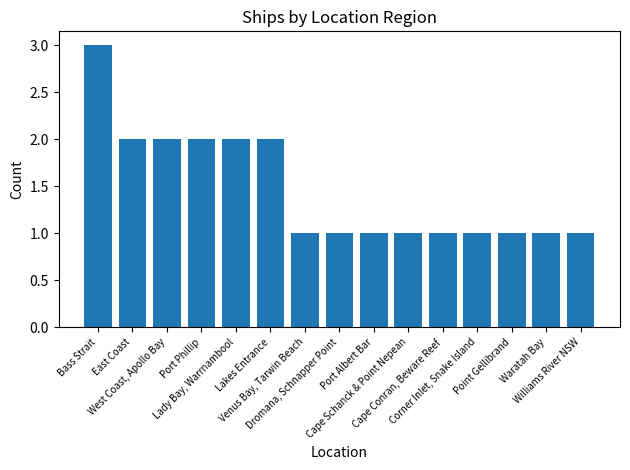

Reading left to right, transcribe all the data shown in this chart.

Bass Strait=3	East Coast=2	West Coast, Apollo Bay=2	Port Phillip=2	Lady Bay, Warrnambool=2	Lakes Entrance=2	Venus Bay, Tarwin Beach=1	Dromana, Schnapper Point=1	Port Albert Bar=1	Cape Schanck & Point Nepean=1	Cape Conran, Beware Reef=1	Corner Inlet, Snake Island=1	Point Gellibrand=1	Waratah Bay=1	Williams River NSW=1